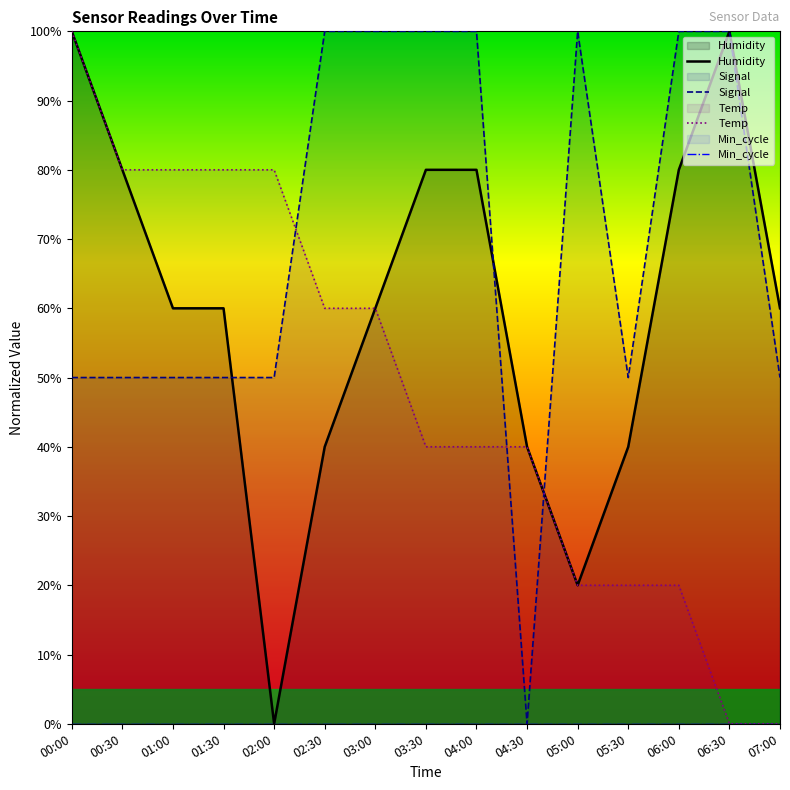

Reading right to left, transcribe all the data shown in this chart.

Humidity: 07:00=60.0	06:30=100.0	06:00=80.0	05:30=40.0	05:00=20.0	04:30=40.0	04:00=80.0	03:30=80.0	03:00=60.0	02:30=40.0	02:00=0.0	01:30=60.0	01:00=60.0	00:30=80.0	00:00=100.0
Signal: 07:00=50.0	06:30=100.0	06:00=100.0	05:30=50.0	05:00=100.0	04:30=0.0	04:00=100.0	03:30=100.0	03:00=100.0	02:30=100.0	02:00=50.0	01:30=50.0	01:00=50.0	00:30=50.0	00:00=50.0
Temp: 07:00=0.0	06:30=0.0	06:00=20.0	05:30=20.0	05:00=20.0	04:30=40.0	04:00=40.0	03:30=40.0	03:00=60.0	02:30=60.0	02:00=80.0	01:30=80.0	01:00=80.0	00:30=80.0	00:00=100.0
Min_cycle: 07:00=0.0	06:30=0.0	06:00=0.0	05:30=0.0	05:00=0.0	04:30=0.0	04:00=0.0	03:30=0.0	03:00=0.0	02:30=0.0	02:00=0.0	01:30=0.0	01:00=0.0	00:30=0.0	00:00=0.0